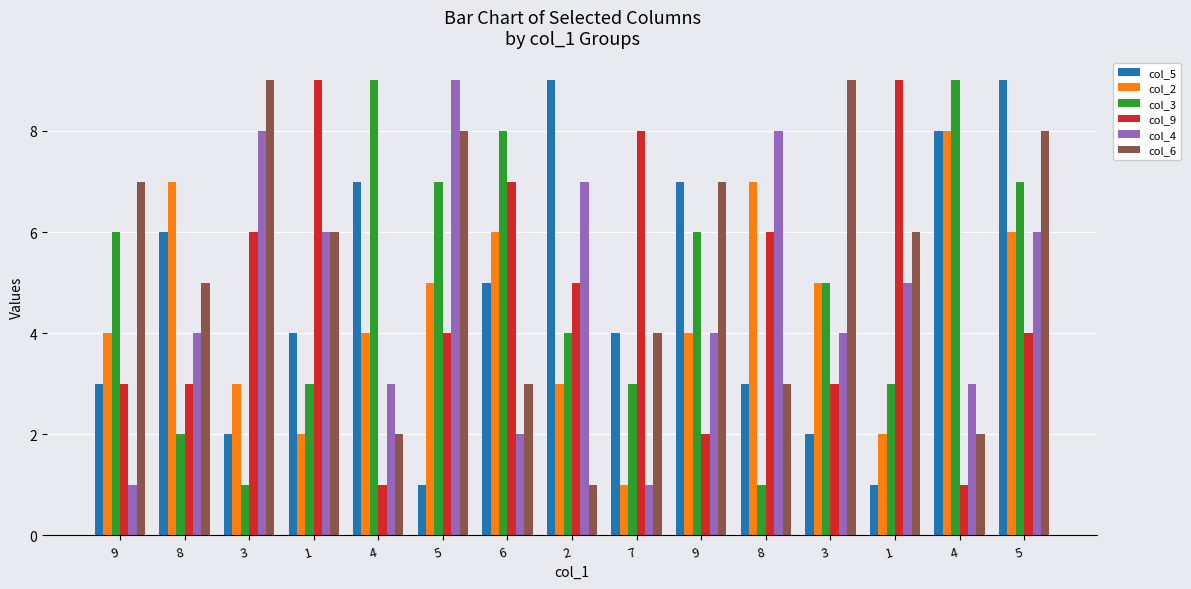

The col_2 series shows 1 at 1. True or false?

False